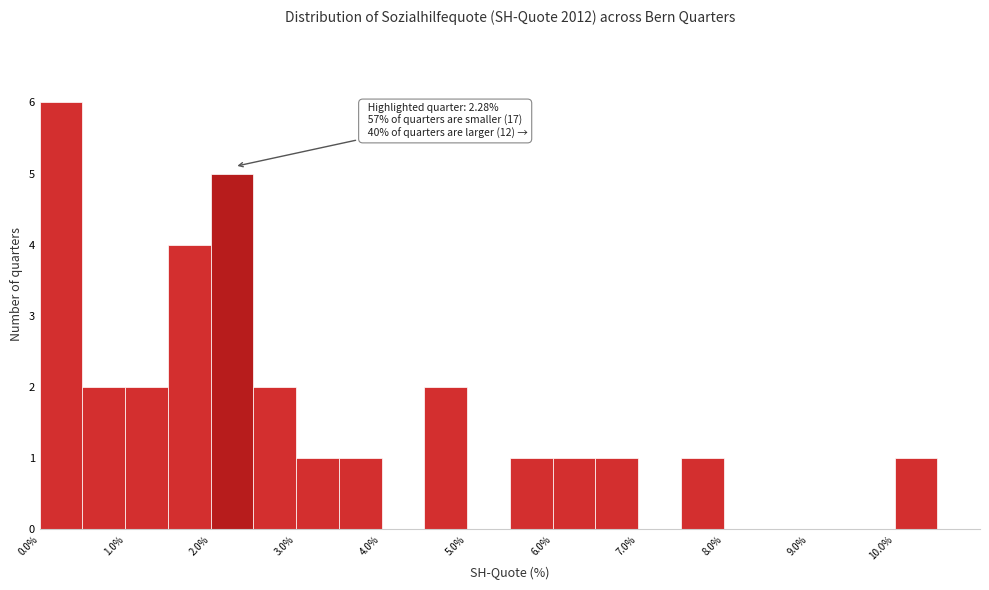

Over which range of the x-axis is the bar tallest?

0.0 to 0.5